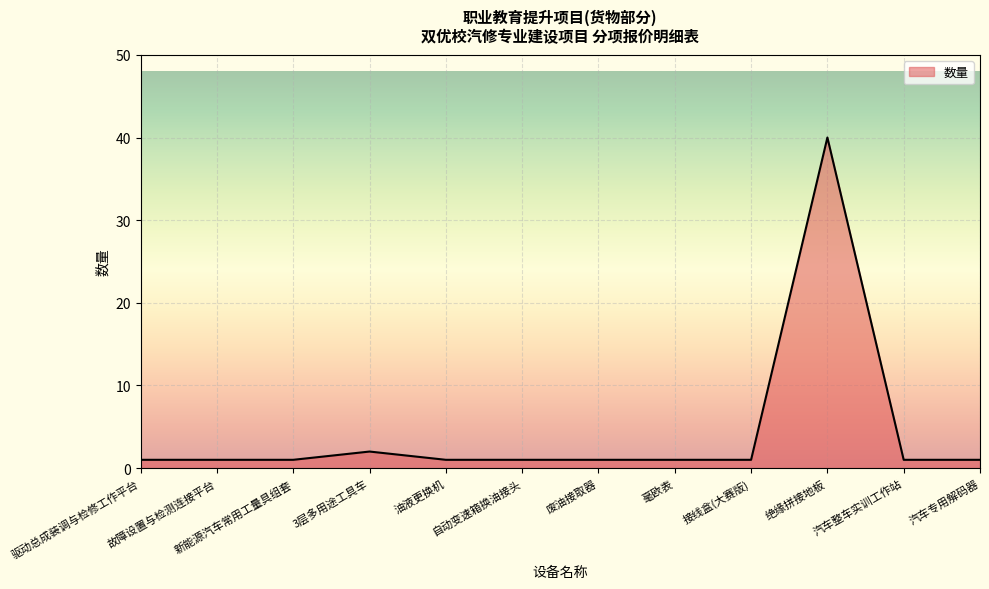

What position from the right is 废油接取器?

6